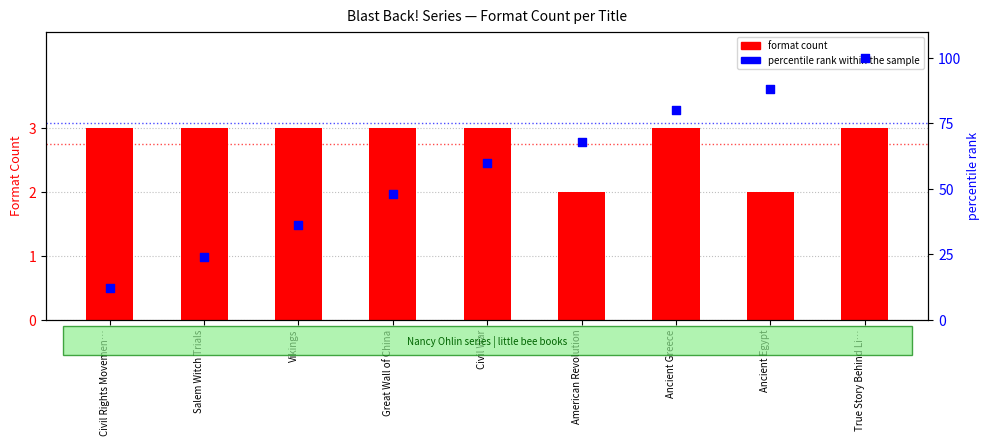

At how many categories does at least one series exceed 34?

7